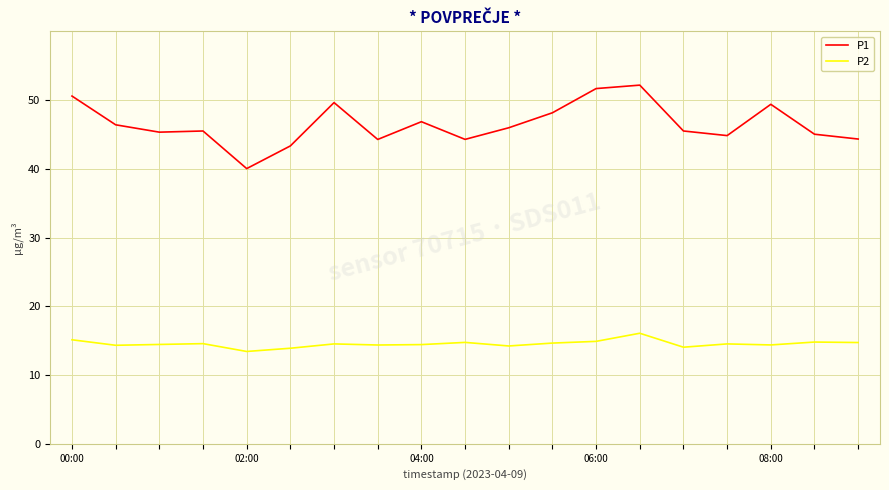

List the series in order of their overall mean, highest first.

P1, P2